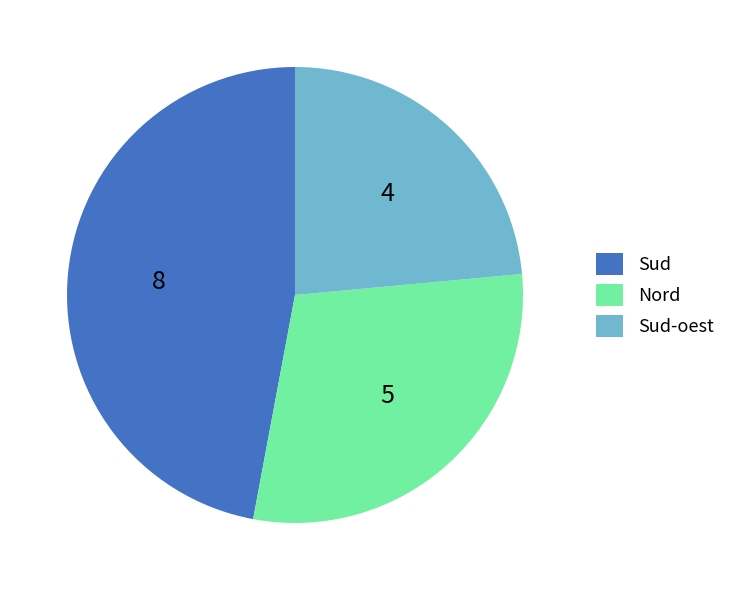

How many segments does this pie chart have?

3